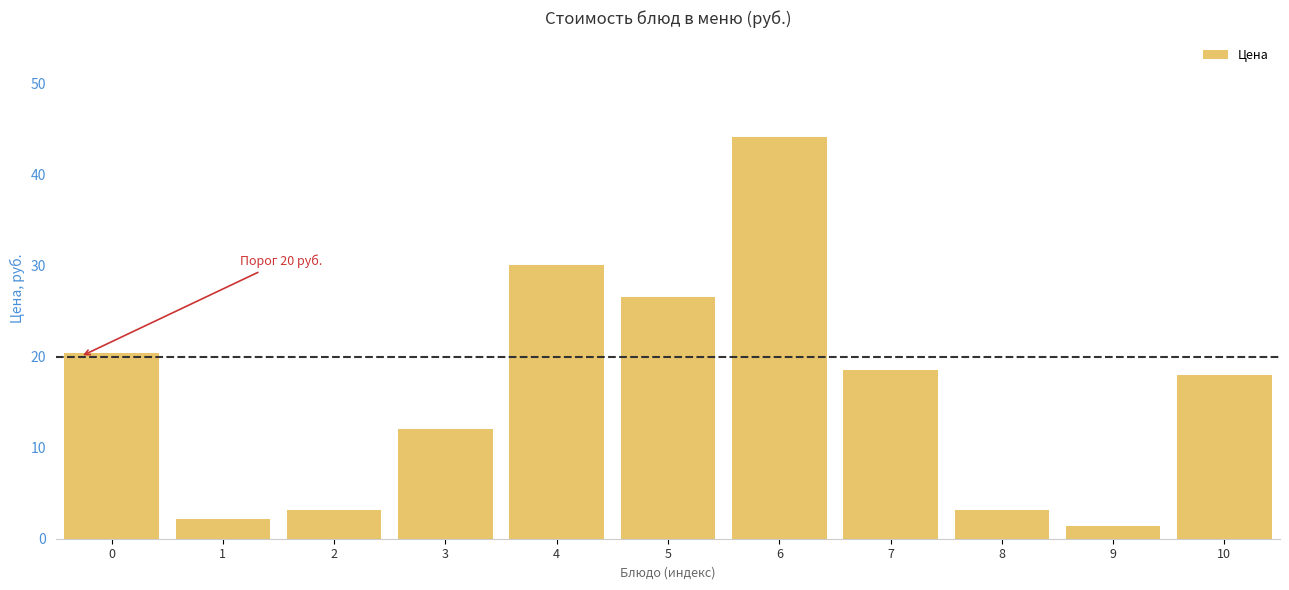

What is the change in value from 0 to 2?

-17.2